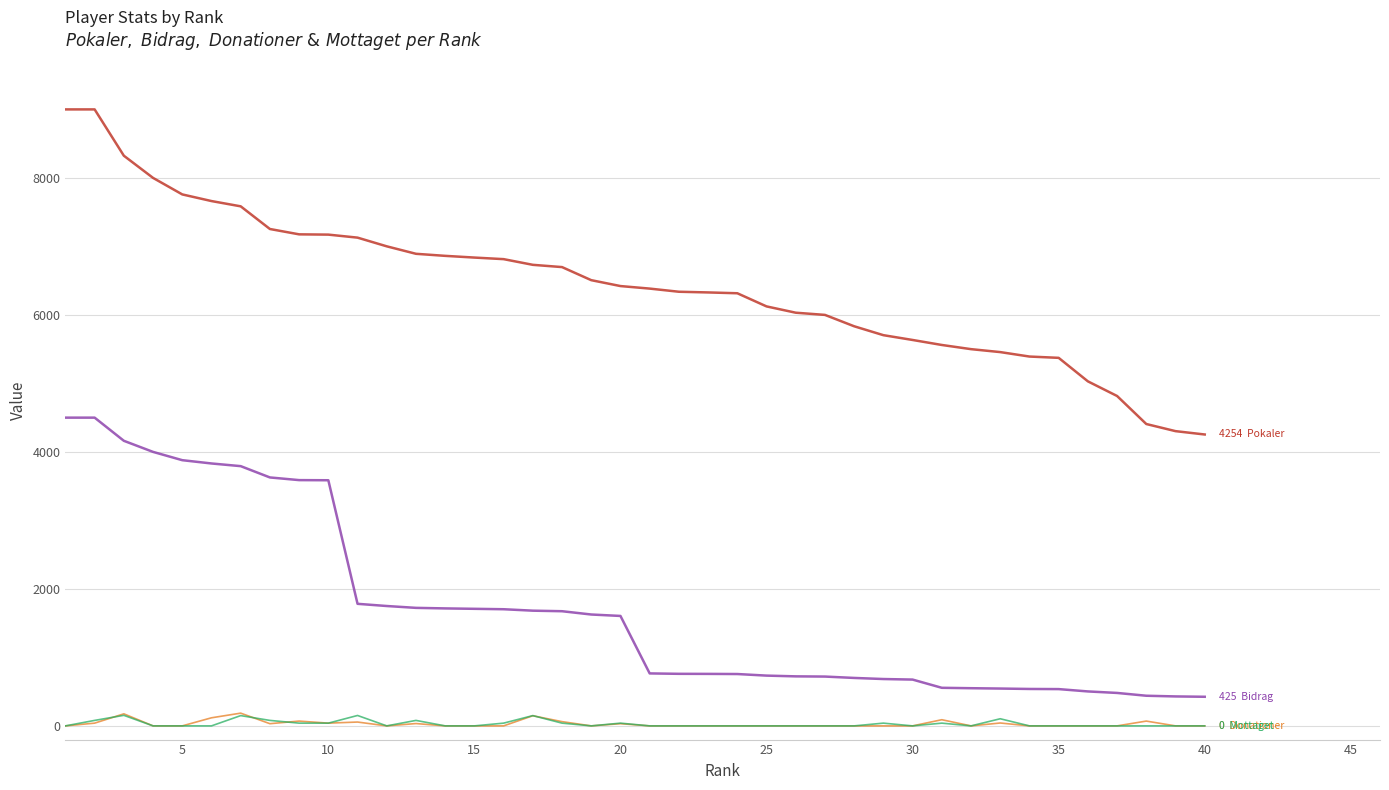

What is the maximum value shown in the chart?

9000